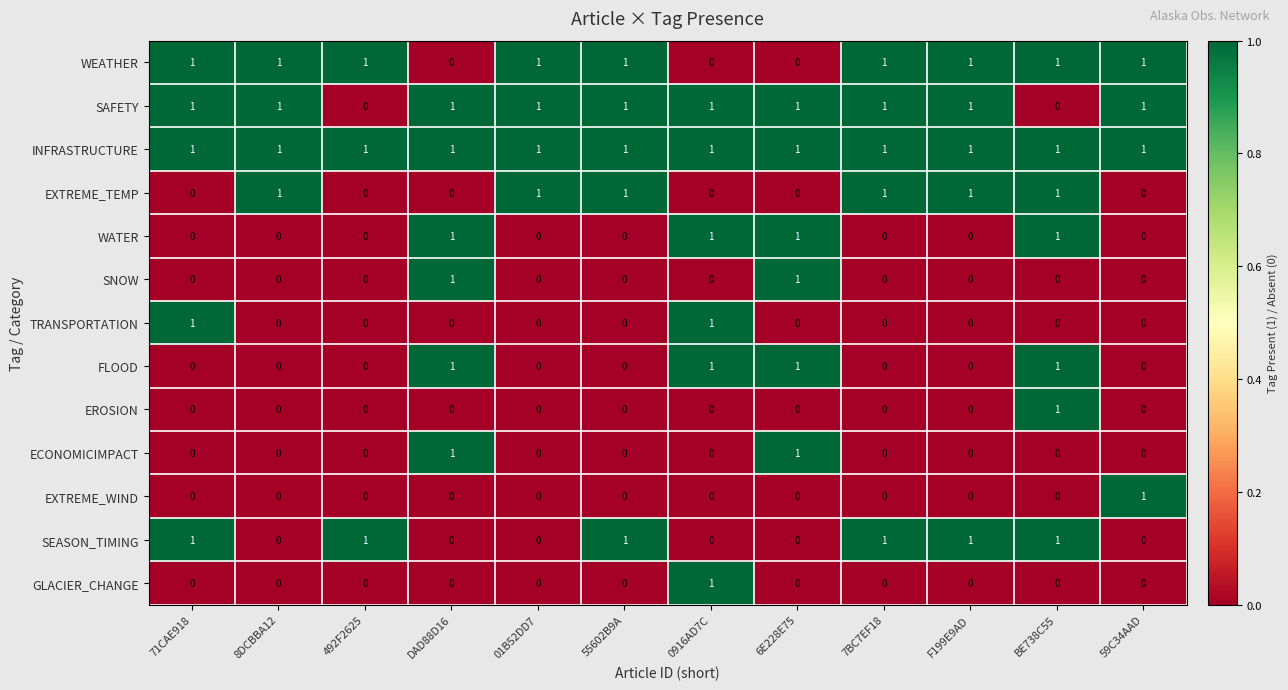

How many categories are shown in the chart?

12